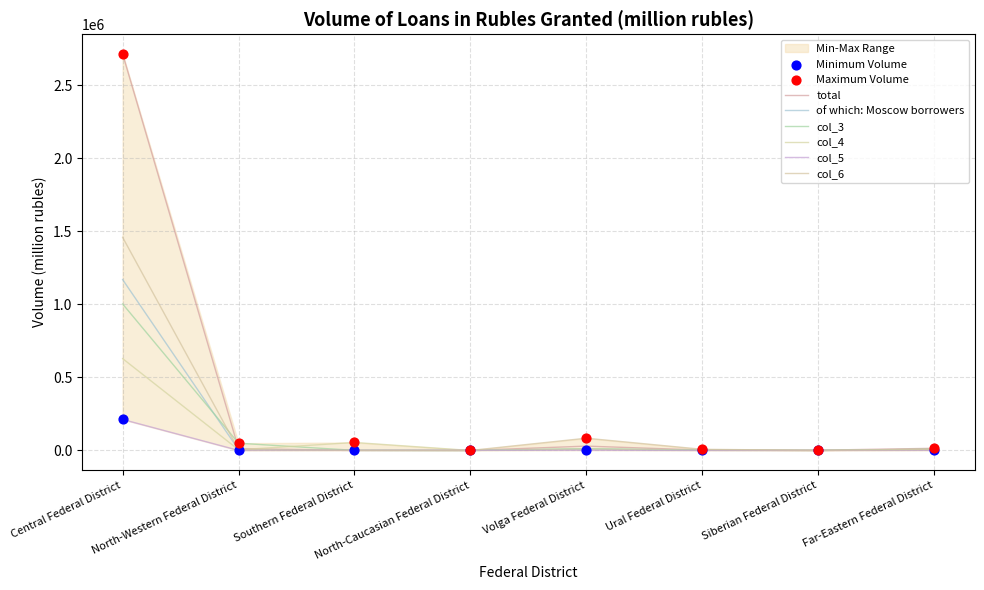

Which series reaches the minimum Y coordinate?

col_6